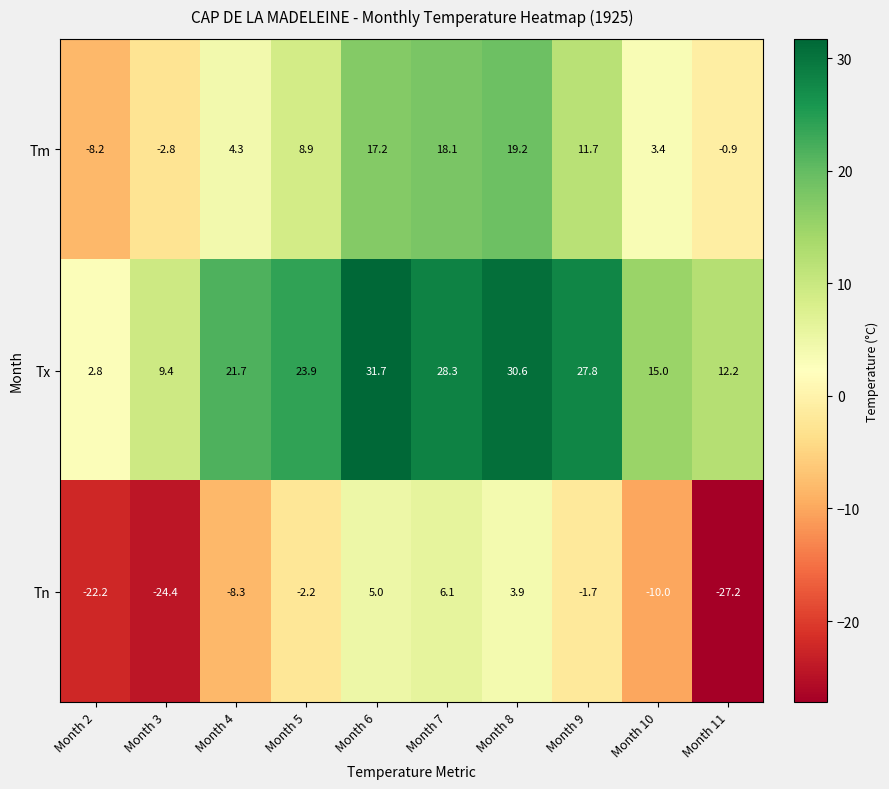

The Tm series shows 11.7 at Month 9. True or false?

True